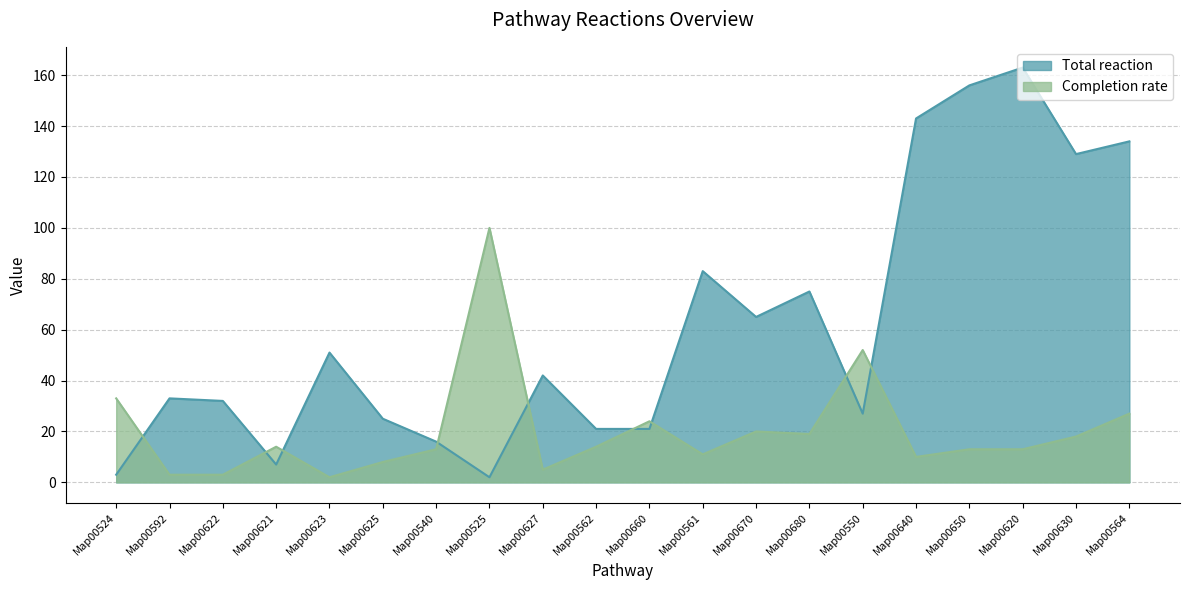

What is the greatest value displayed?

163